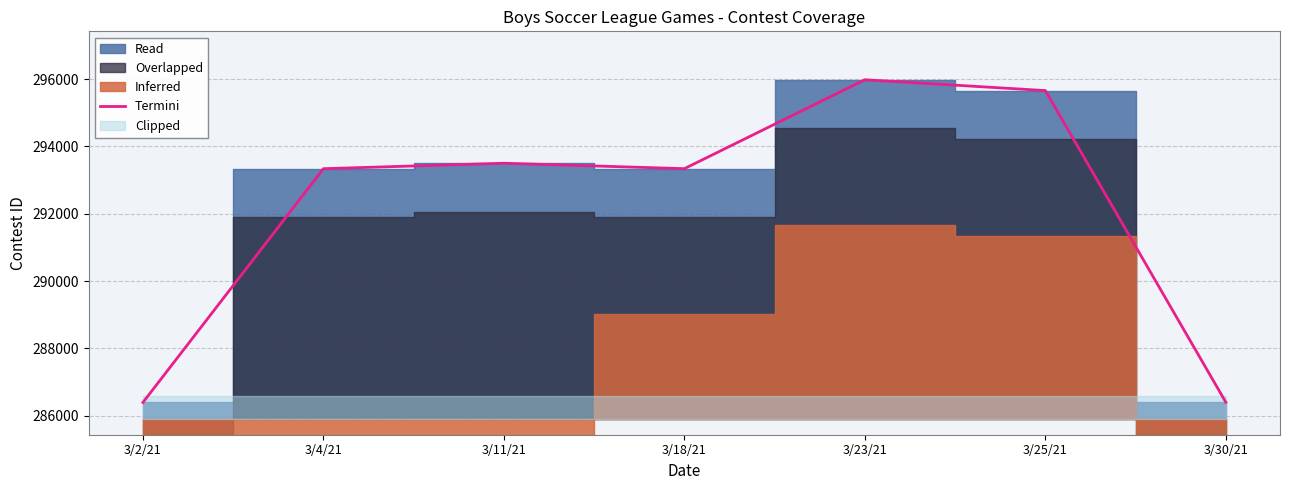

Rank the categories by value from lowest to highest.

3/2/21, 3/30/21, 3/4/21, 3/18/21, 3/11/21, 3/25/21, 3/23/21